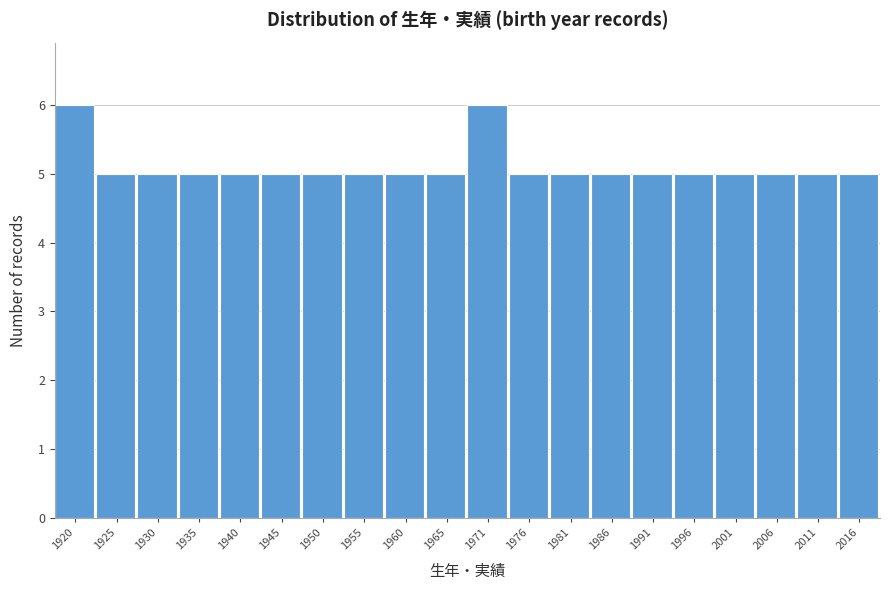

Reading left to right, what are all the values shown in this chart?

6	5	5	5	5	5	5	5	5	5	6	5	5	5	5	5	5	5	5	5